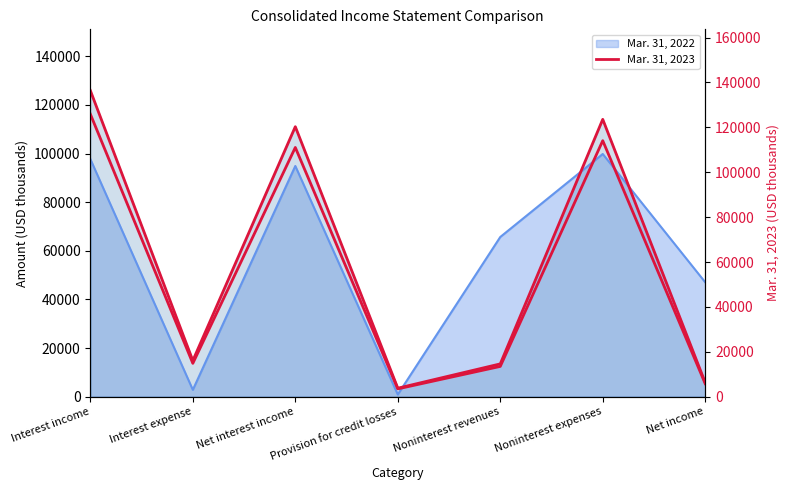

What is the difference between the values at Noninterest expenses and Net interest income?

3022